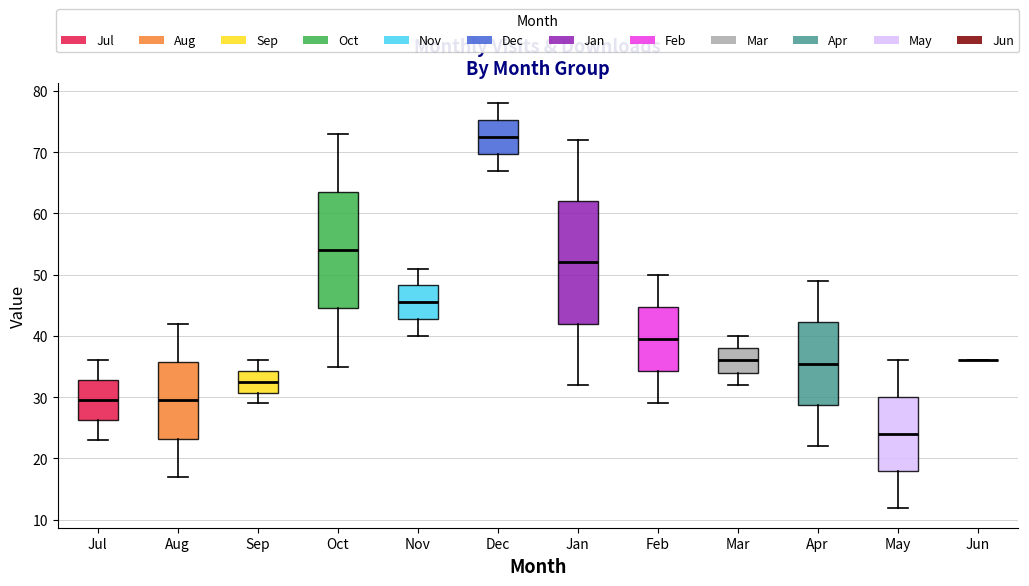

Where is the upper edge of the box for Oct on the y-axis? The values are not printed on the chart, so give them approximately, as read against the axis.

64